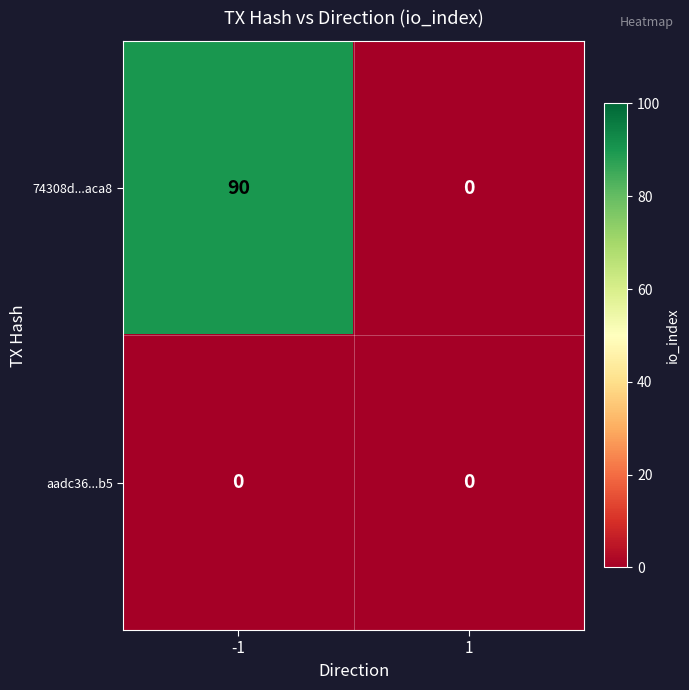

Reading left to right, what are all the values shown in this chart?

74308d...aca8: -1=90	1=0
aadc36...b5: -1=0	1=0